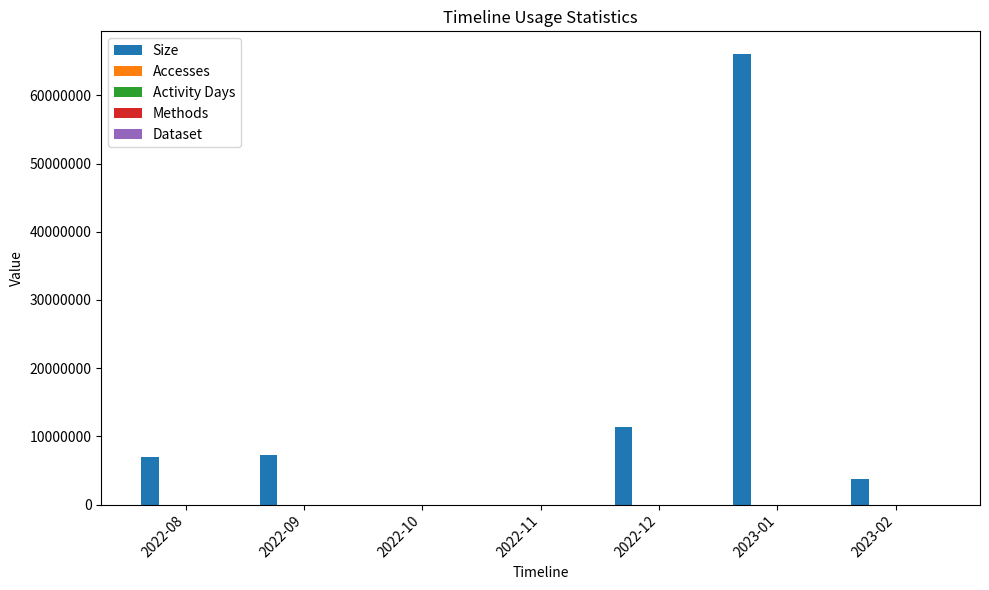

How many series are shown in this chart?

5